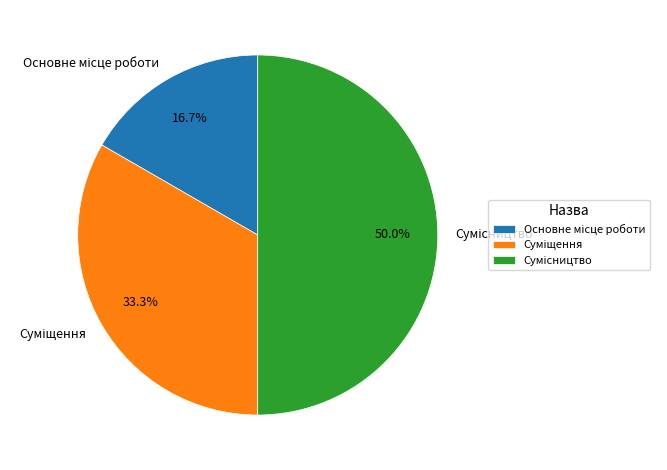

How many slices are in this pie chart?

3